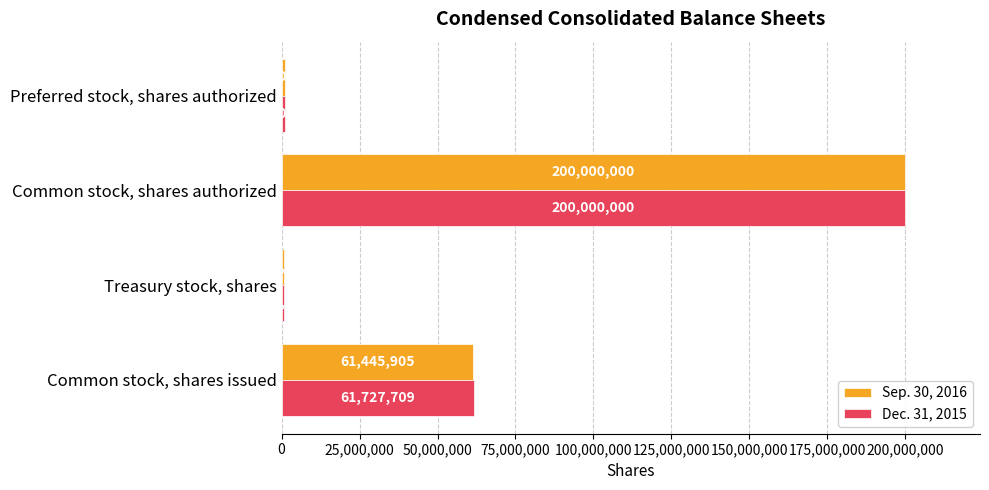

Which series has the largest total across all categories?

Dec. 31, 2015